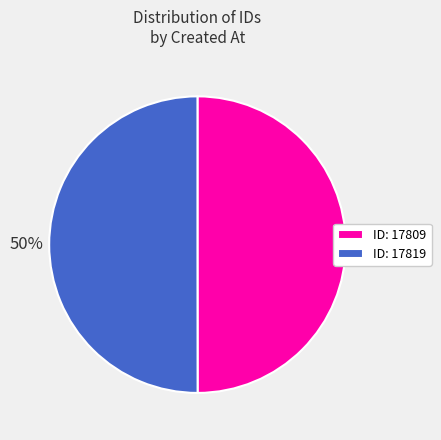

How many slices are in this pie chart?

2